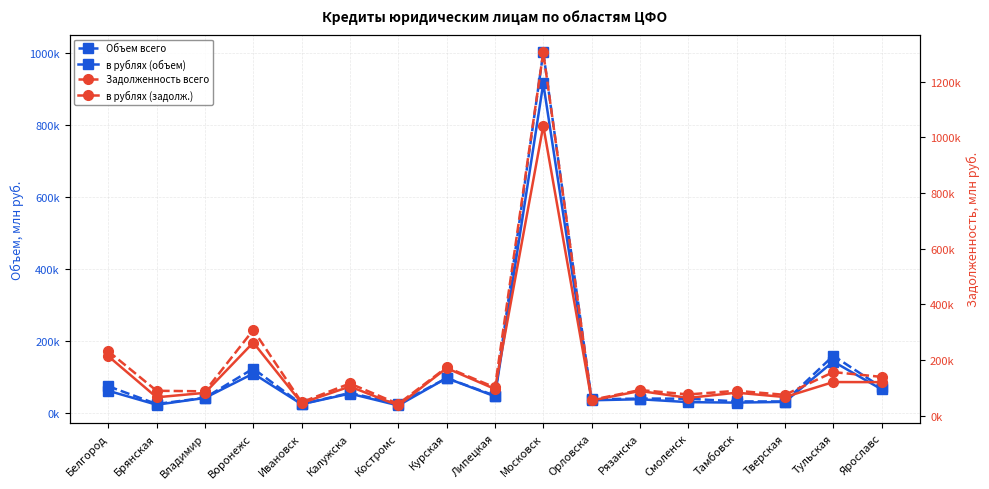

Where is the first local minimum for Объем всего?

Брянская